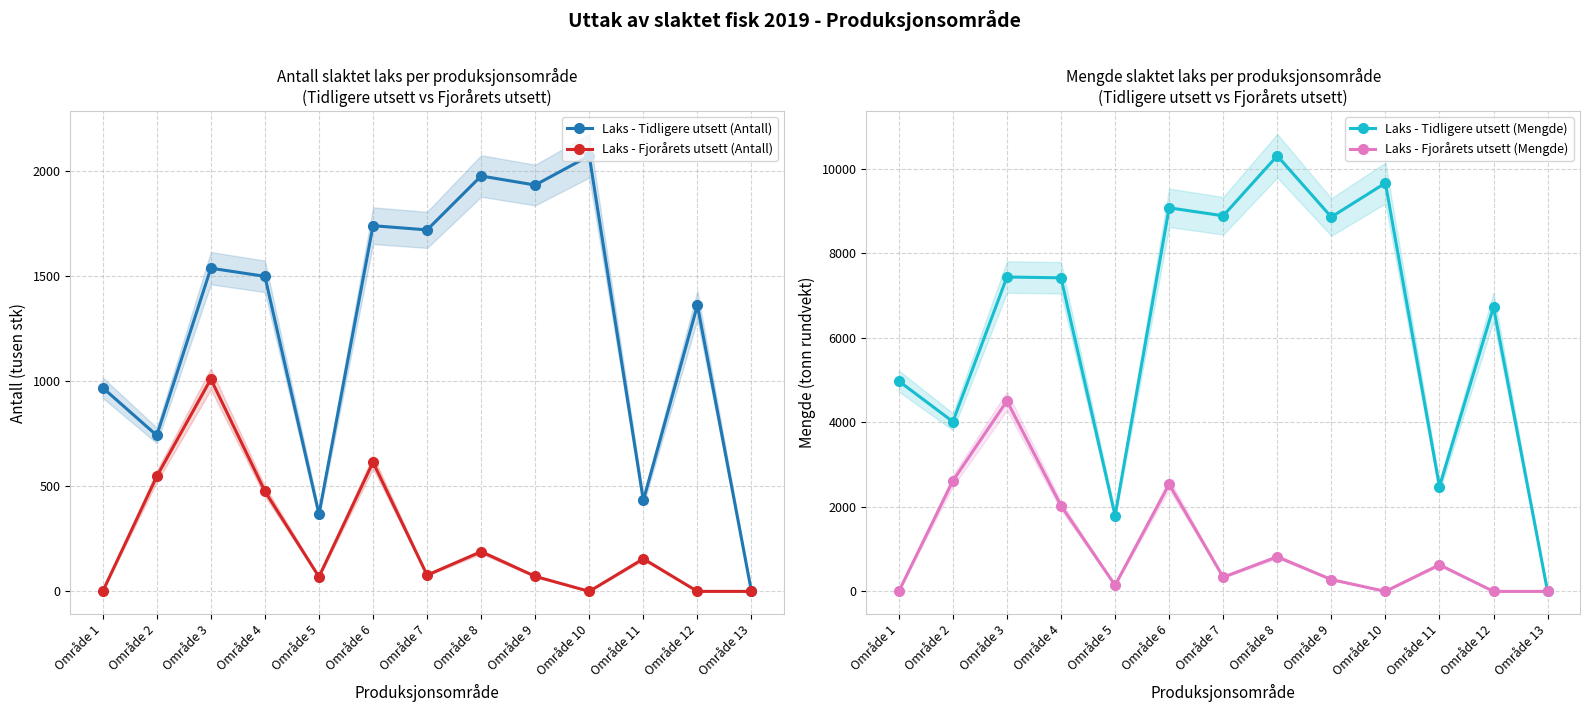

How many interior local peaks does the Laks - Fjorårets utsett (Antall) series have?

4